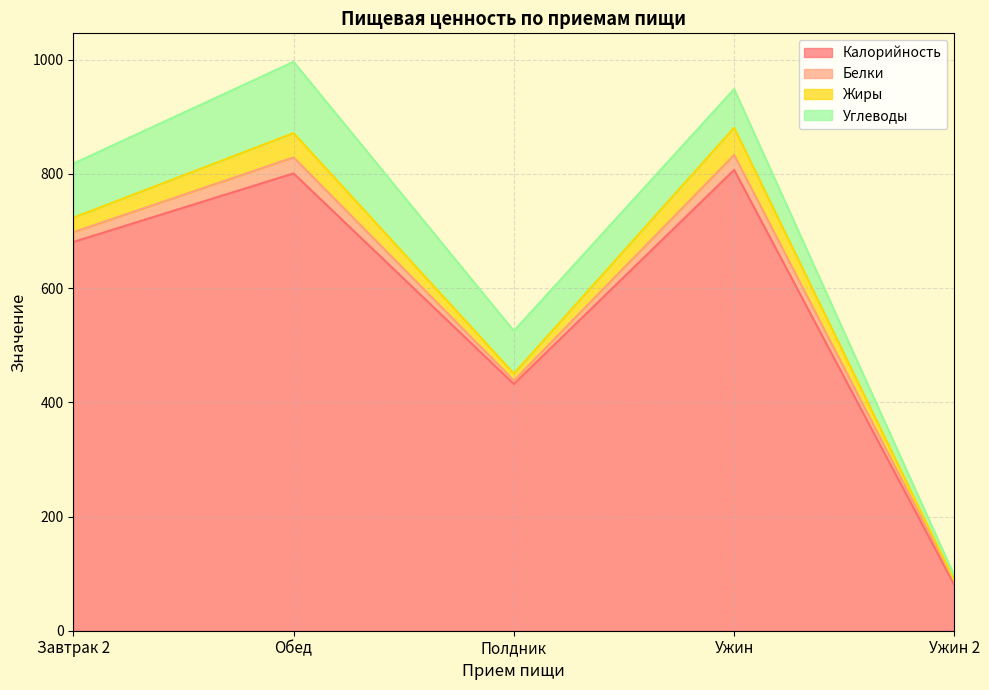

What is the sum of the Жиры values at Завтрак 2 and Обед?

68.0